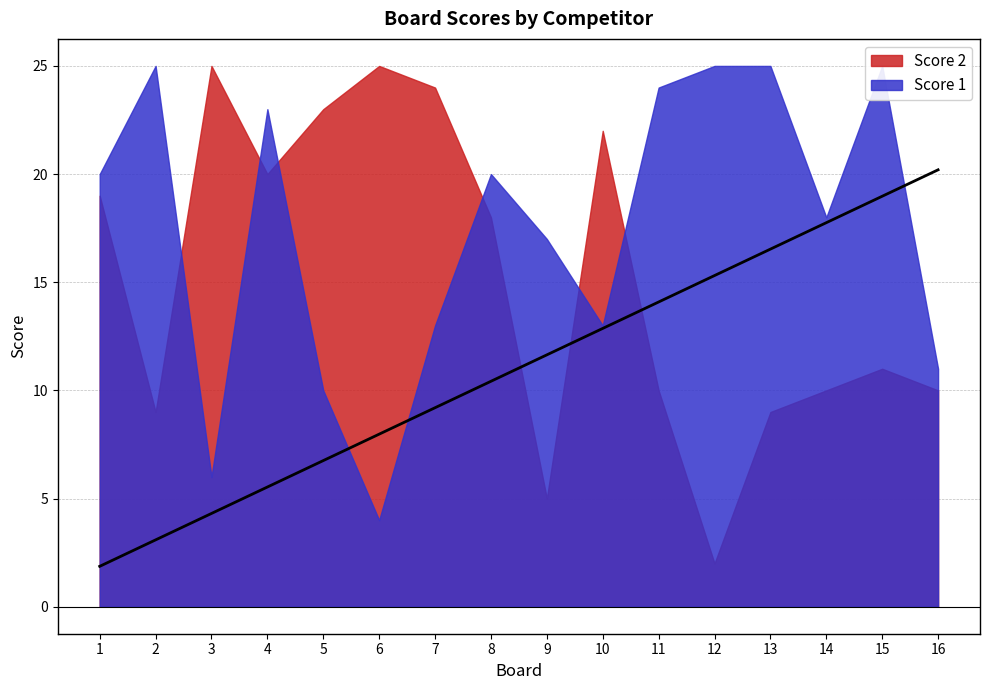

Rank the series by their maximum value, from lowest to highest.

Score 1, Score 2